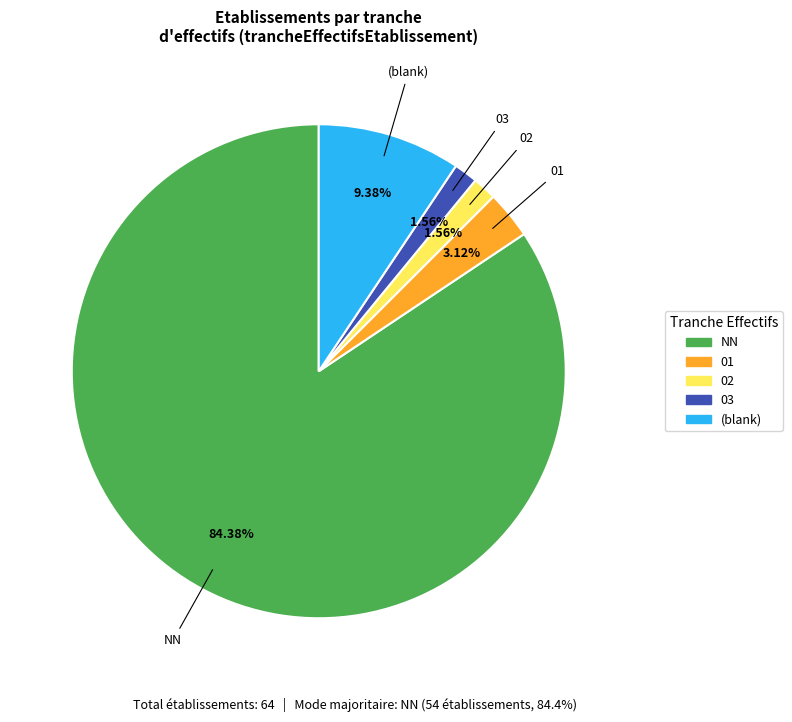

Is there a majority slice in this chart?

Yes